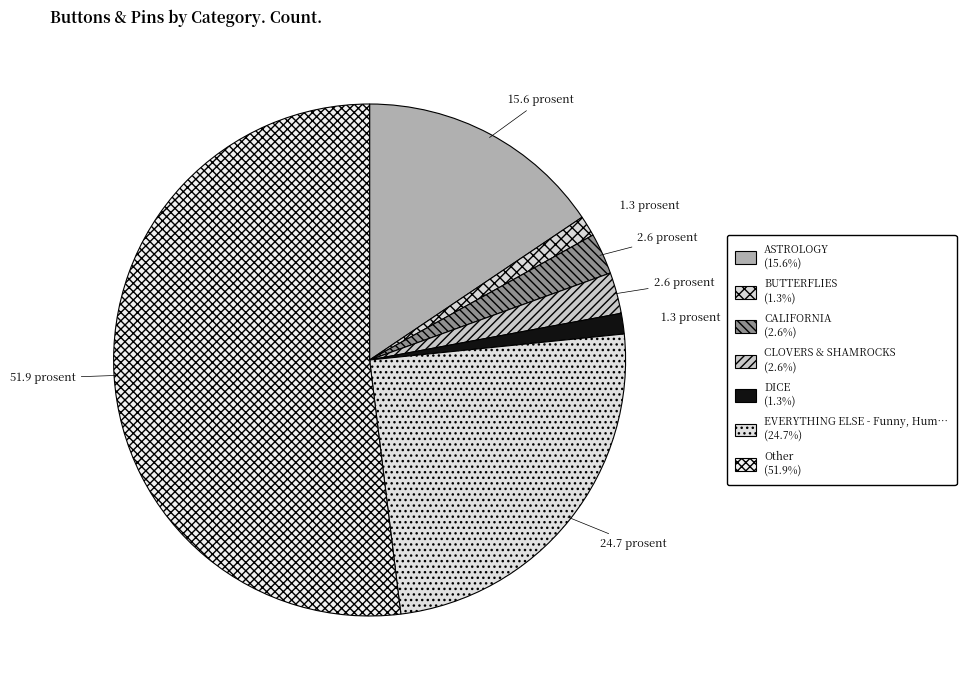

Count the number of slices in the pie.

7